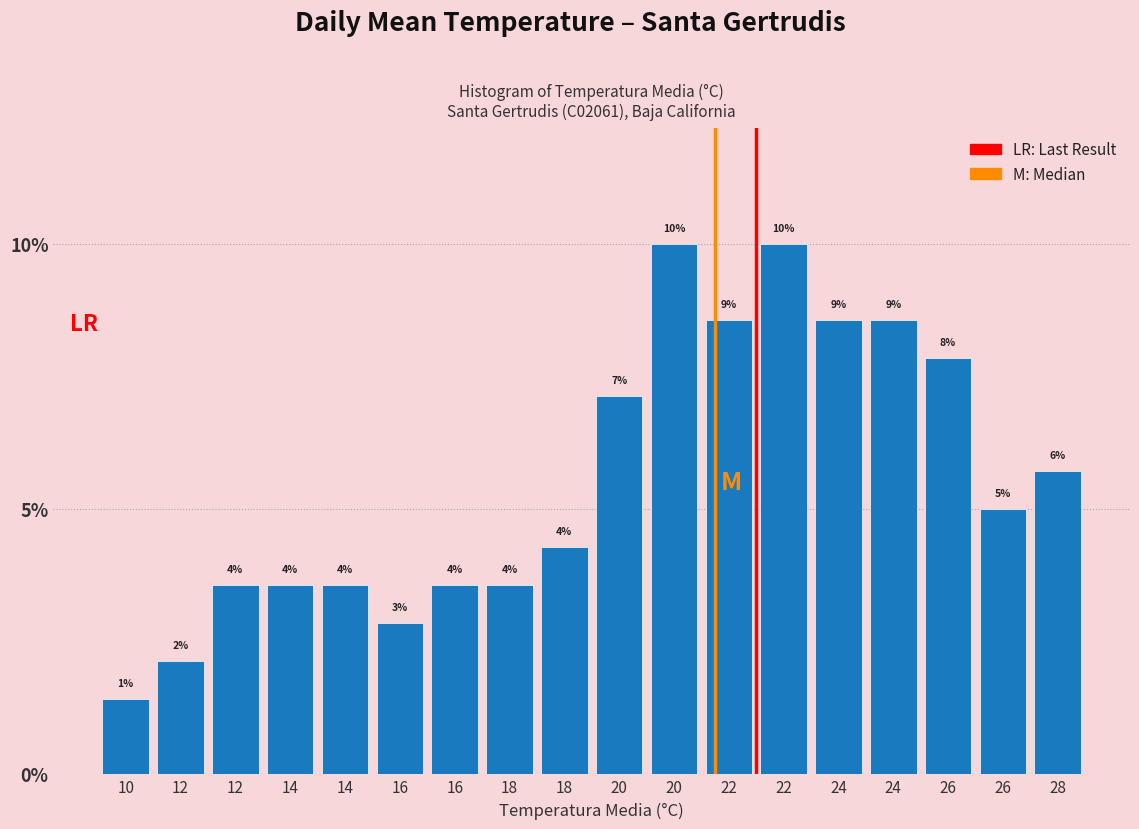

How many bars are there in total?

18